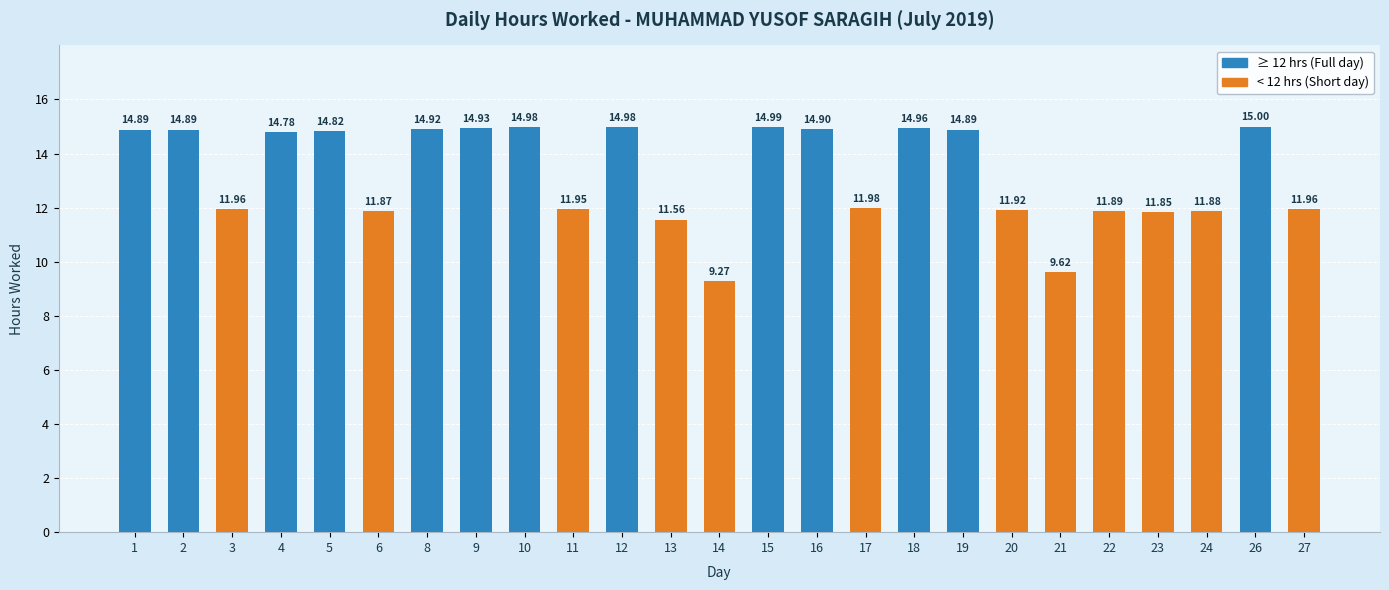

What is the sum of all values?

331.6